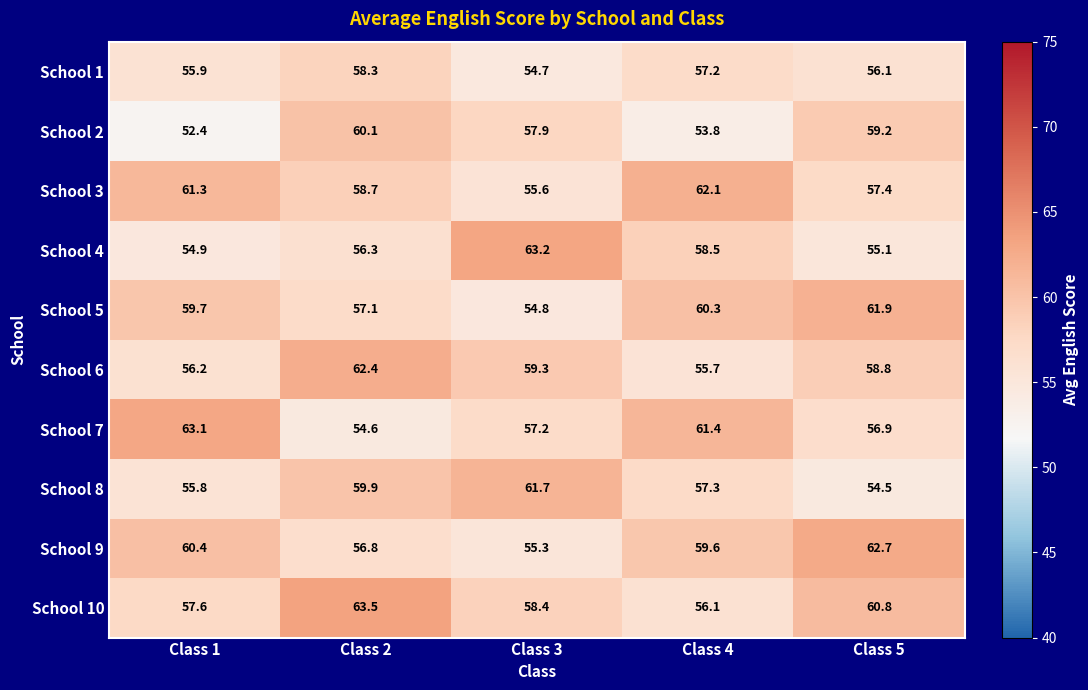

What is the spread (max minus min) of values at Class 2?

8.9